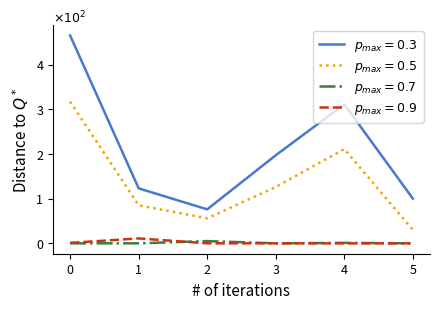

Does the chart display data point markers on the line(s)?

No